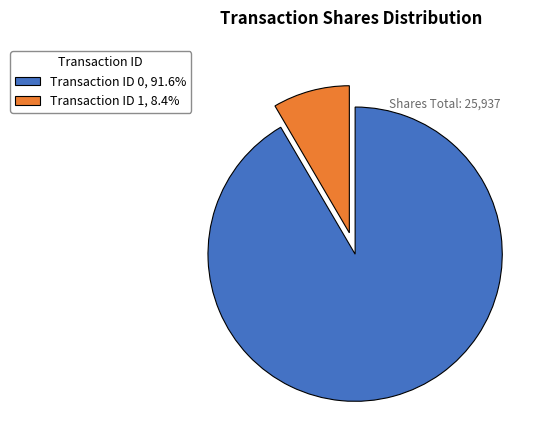

Do Transaction ID 1, 8.4% and Transaction ID 0, 91.6% together represent more than half of the pie?

Yes